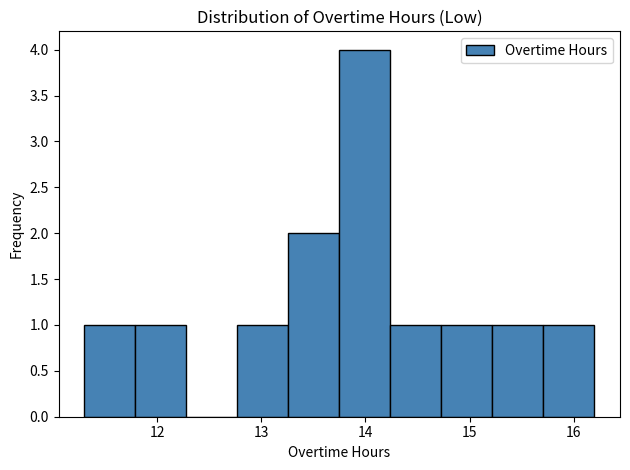

Reading left to right, transcribe this chart: for each bar, give the range it covers on the x-axis and its height. Neither the bar edges nor the heights are printed on the chart, so give them approximately, as read against the axes.

11.30 to 11.79: 1
11.79 to 12.28: 1
12.28 to 12.77: 0
12.77 to 13.26: 1
13.26 to 13.75: 2
13.75 to 14.24: 4
14.24 to 14.73: 1
14.73 to 15.22: 1
15.22 to 15.71: 1
15.71 to 16.20: 1